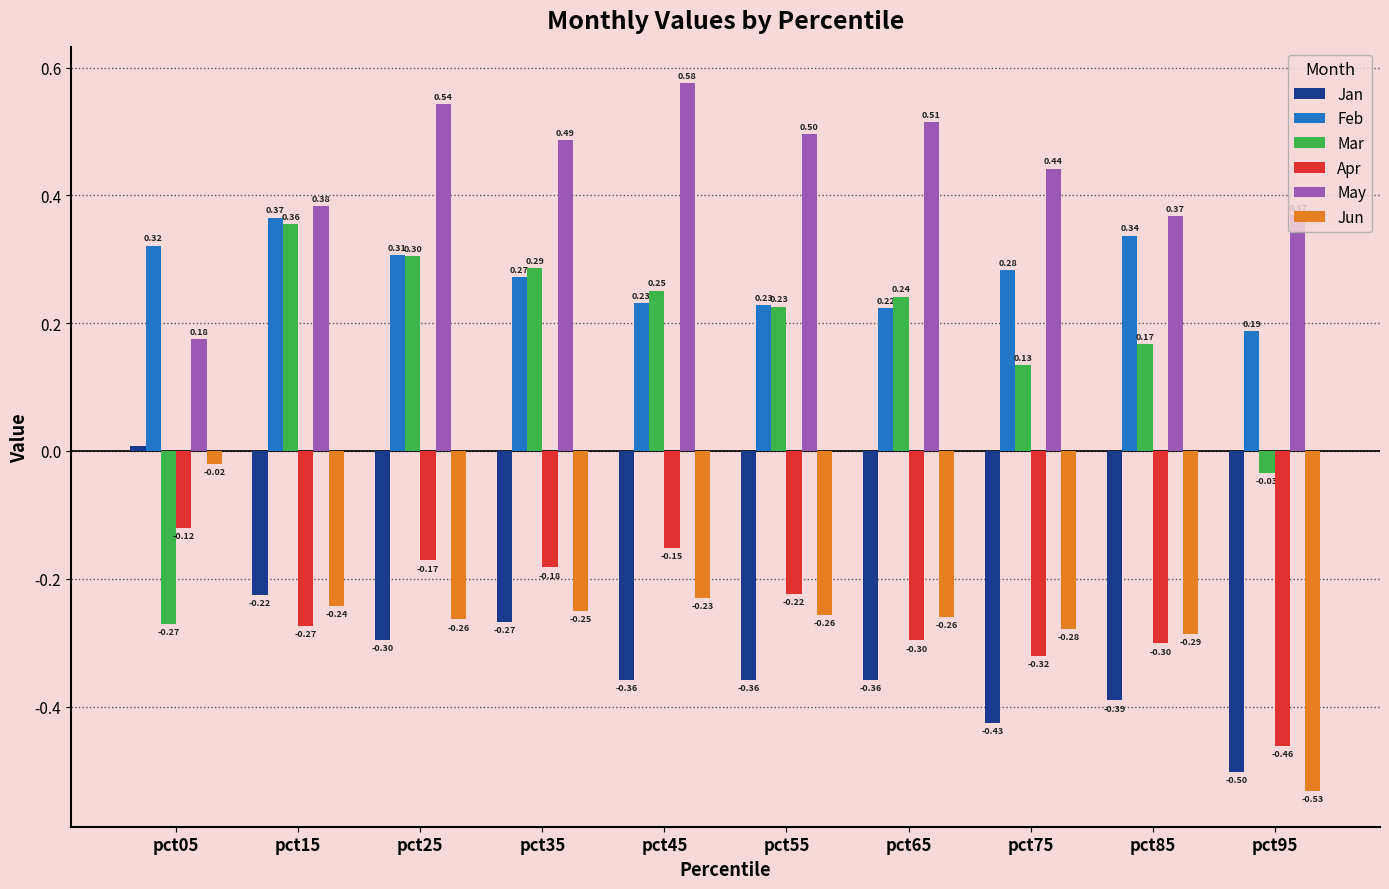

List the series in order of their peak value, highest first.

May, Feb, Mar, Jan, Jun, Apr